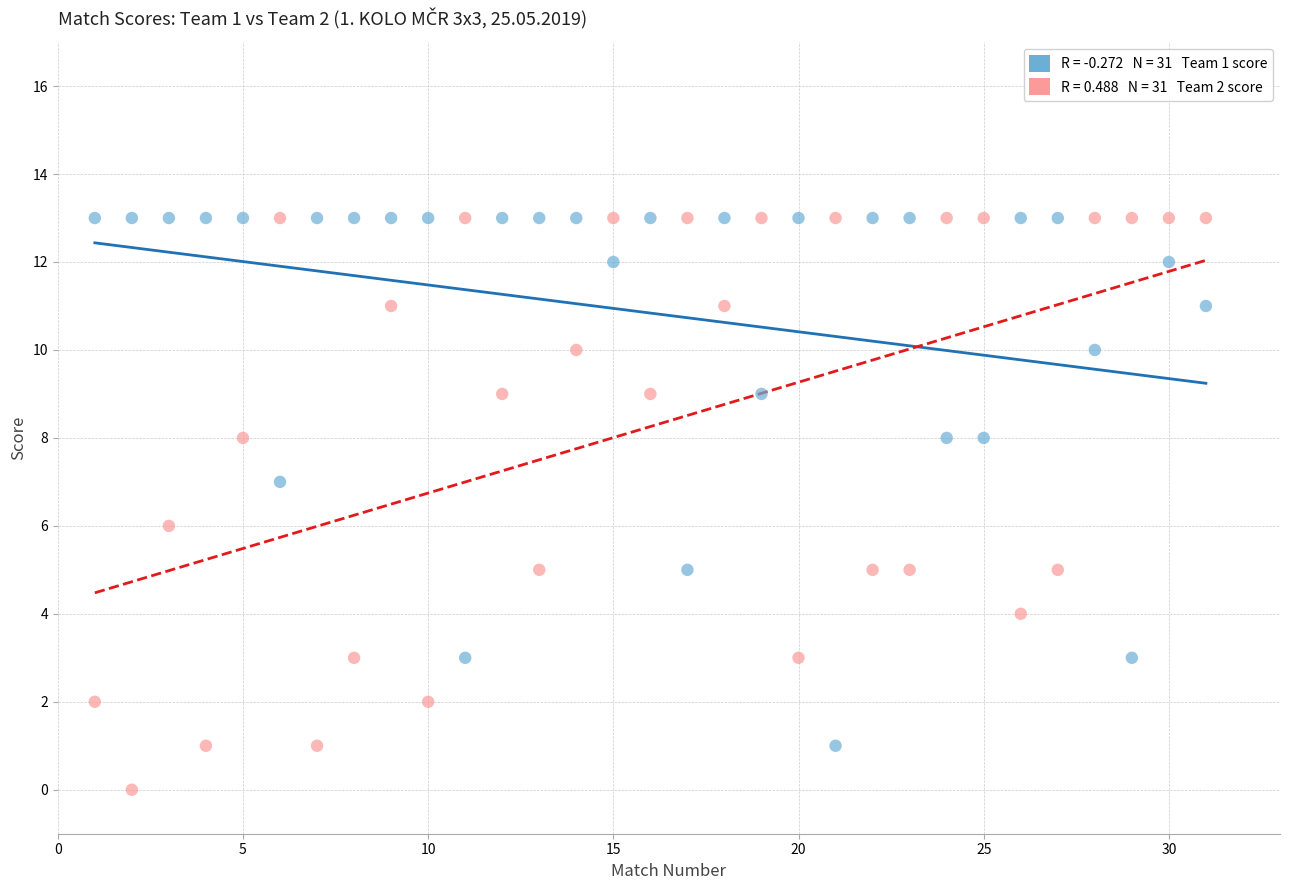

Across all data points, what is the range of X values (max minus min)?

30